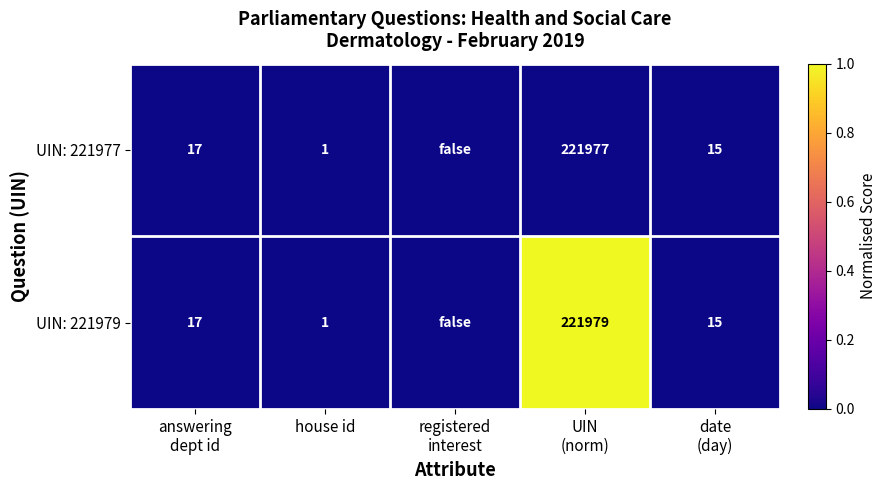

The value of UIN: 221979 at house id is 1. True or false?

True